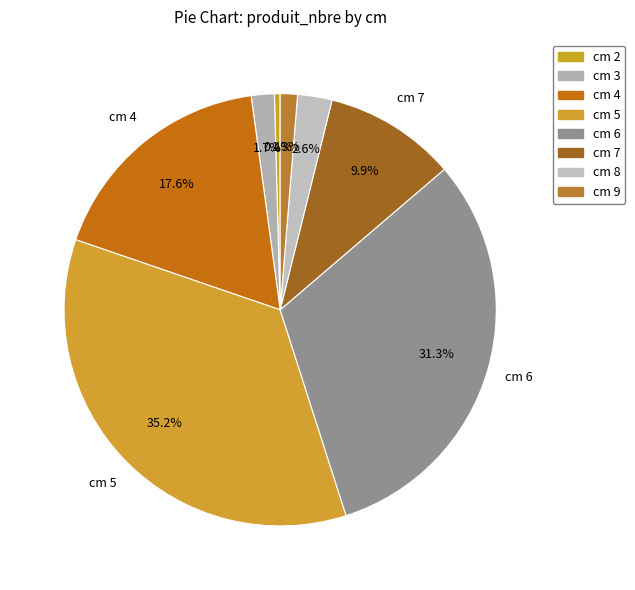

The cm 2 slice represents 12% of the pie. True or false?

False